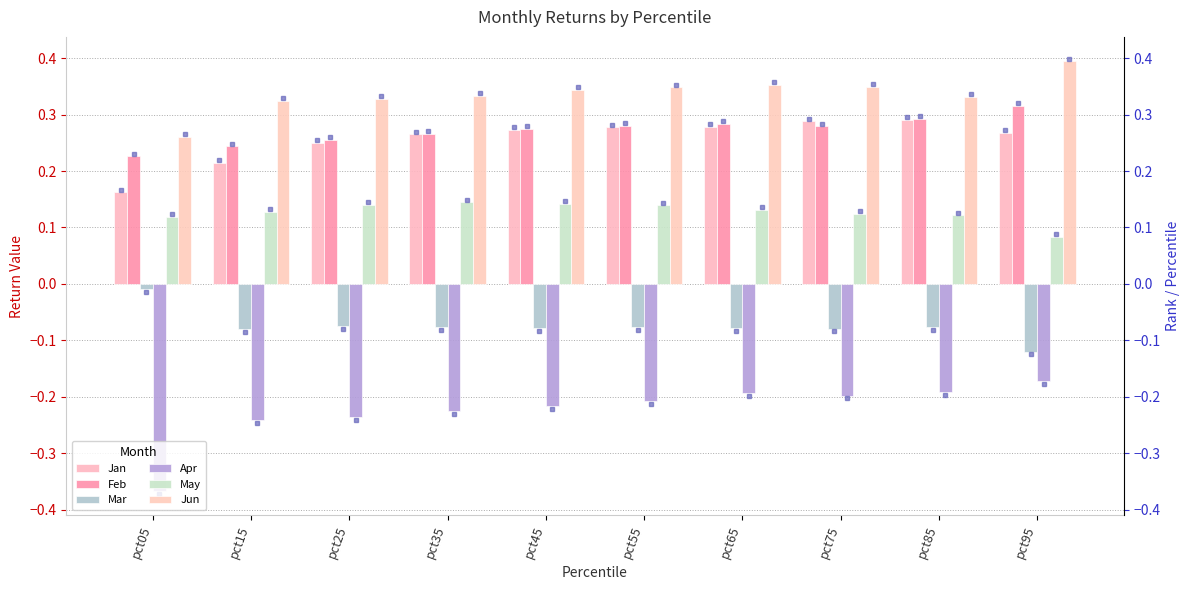

Rank the categories by May value from highest to lowest.

pct35, pct45, pct25, pct55, pct65, pct15, pct75, pct85, pct05, pct95